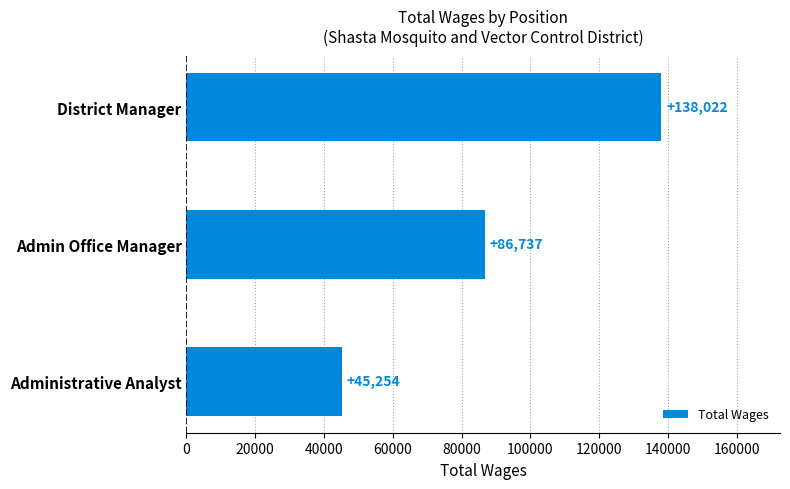

Rank the categories by value from lowest to highest.

Administrative Analyst, Admin Office Manager, District Manager